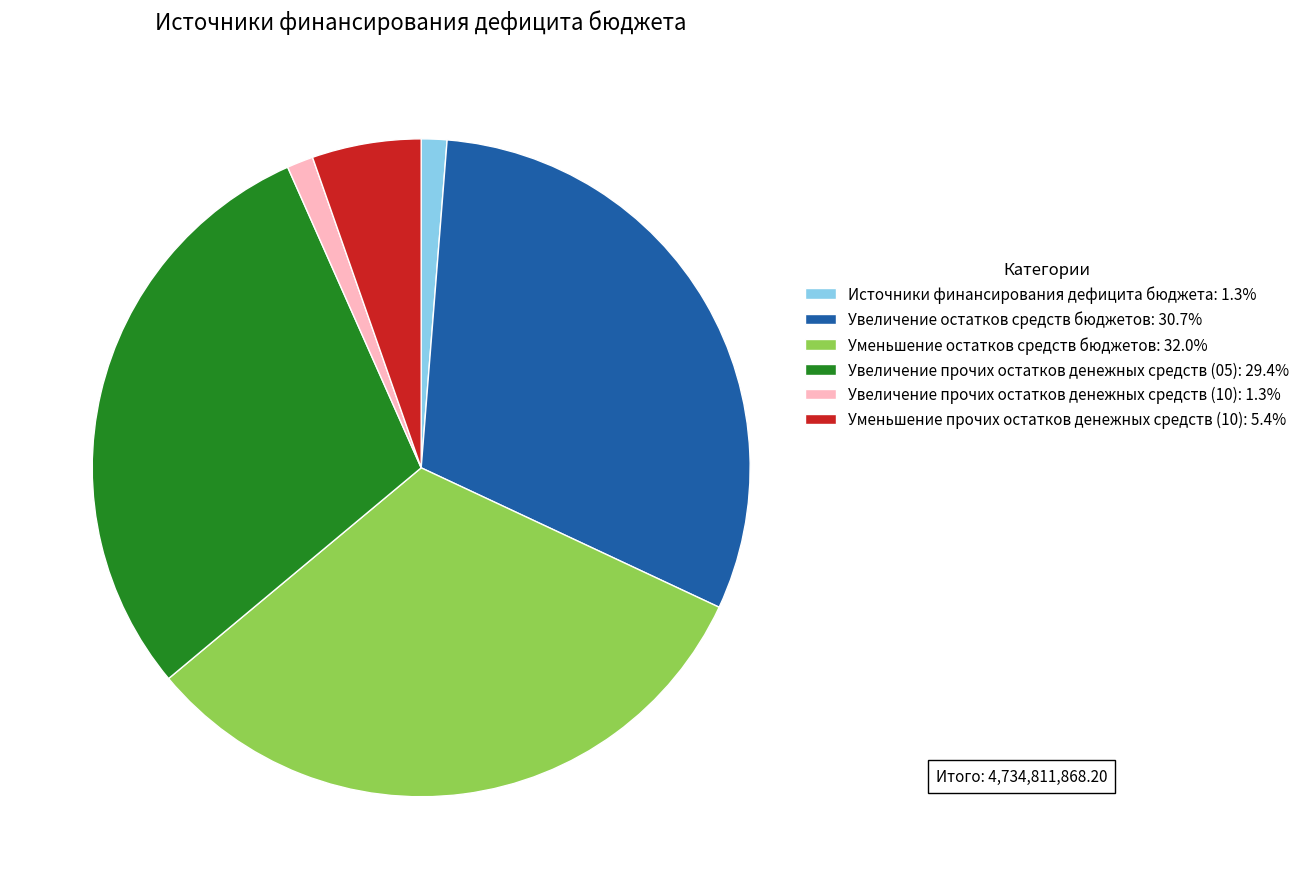

Approximately how many times larger is the value at Увеличение прочих остатков денежных средств (05): 29.4% compared to Увеличение остатков средств бюджетов: 30.7%?

1.0